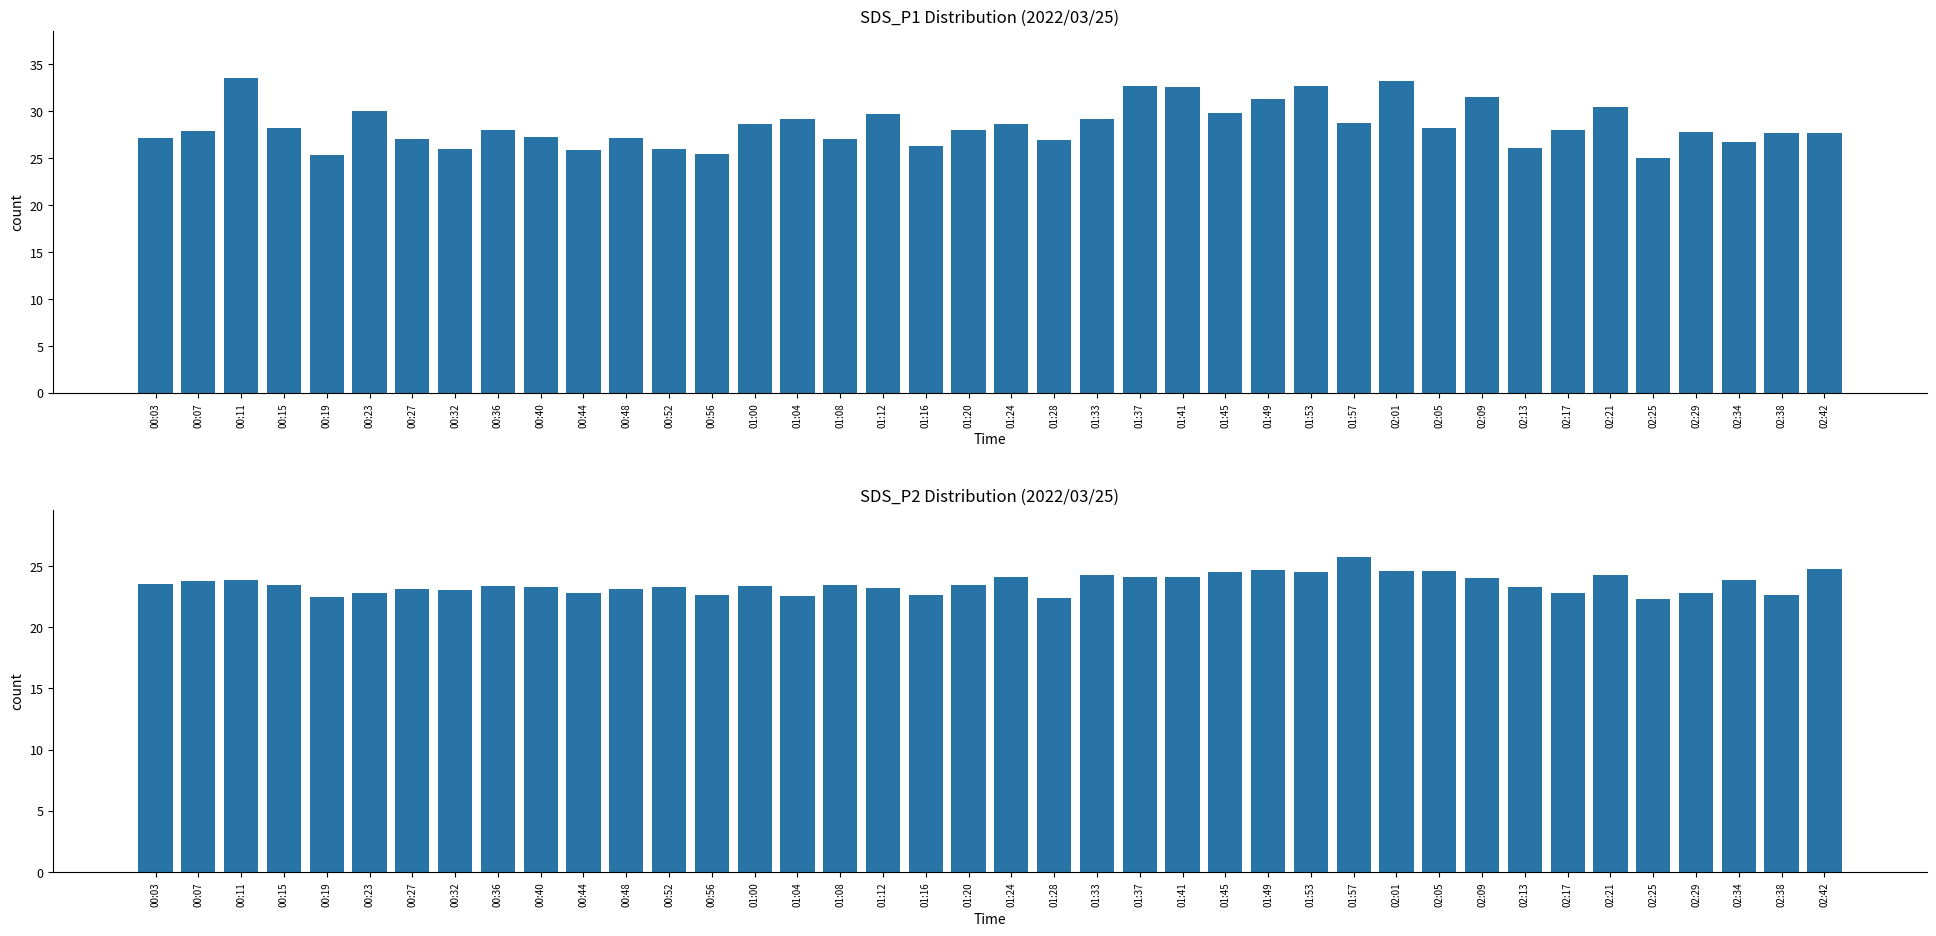

Reading left to right, what are all the values shown in this chart?

SDS_P1: 27.2	27.8	33.5	28.2	25.3	30.0	27.1	26.0	28.0	27.2	25.8	27.1	26.0	25.4	28.6	29.2	27.0	29.7	26.2	28.0	28.7	26.9	29.1	32.7	32.6	29.8	31.3	32.6	28.8	33.2	28.2	31.5	26.1	28.0	30.4	25.0	27.8	26.7	27.6	27.6
SDS_P2: 23.5	23.8	23.9	23.5	22.5	22.8	23.1	23.0	23.4	23.3	22.8	23.1	23.3	22.6	23.4	22.6	23.4	23.2	22.7	23.4	24.1	22.4	24.3	24.1	24.1	24.5	24.7	24.5	25.7	24.6	24.6	24.0	23.3	22.8	24.3	22.3	22.8	23.8	22.7	24.8